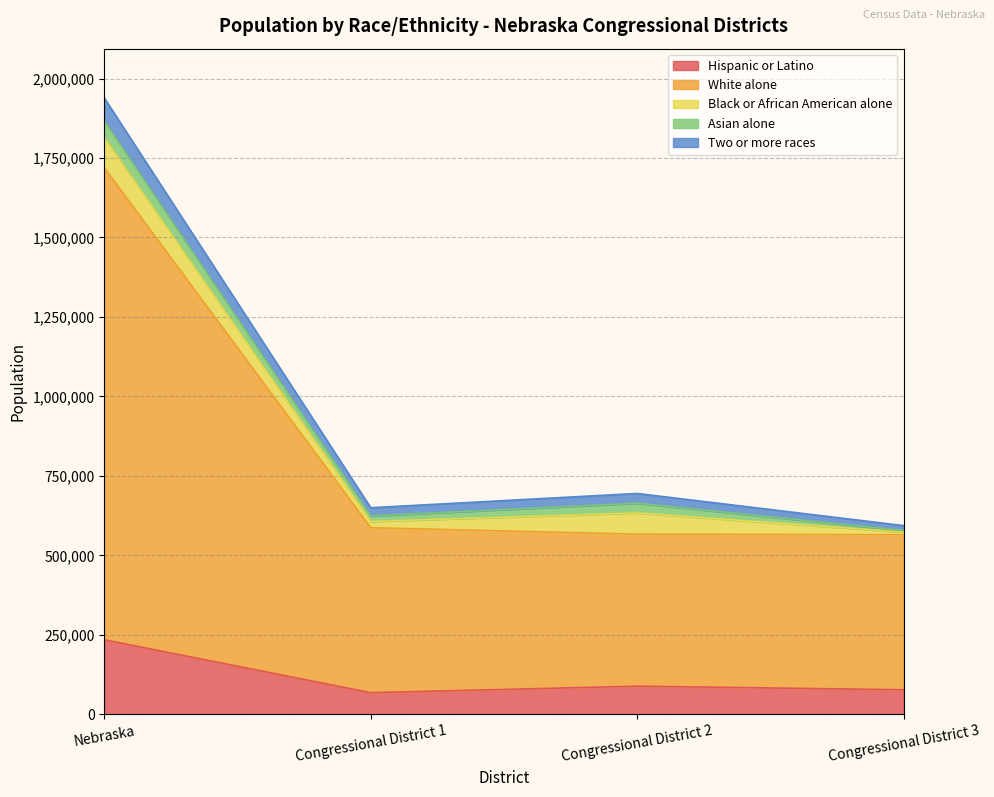

At which category is the sum across all series the highest?

Nebraska